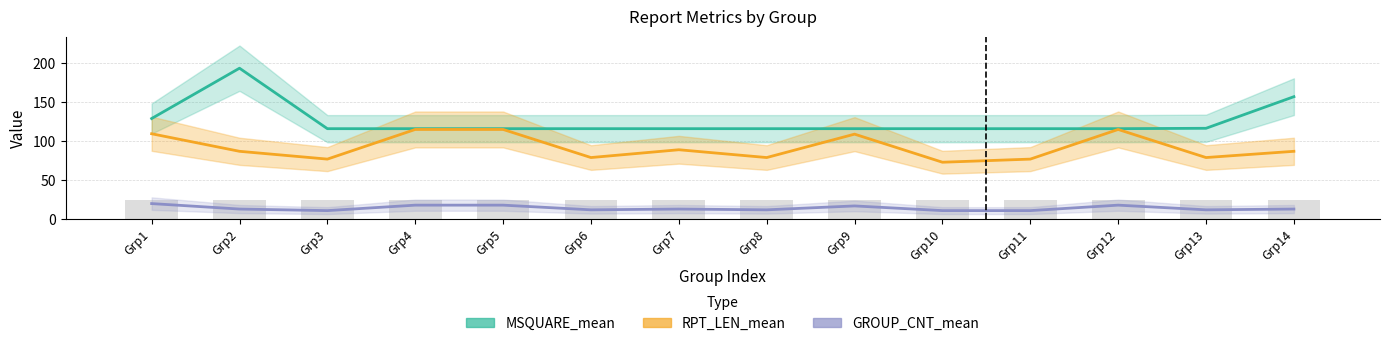

Read the RPT_LEN_mean value at Grp10.

73.0